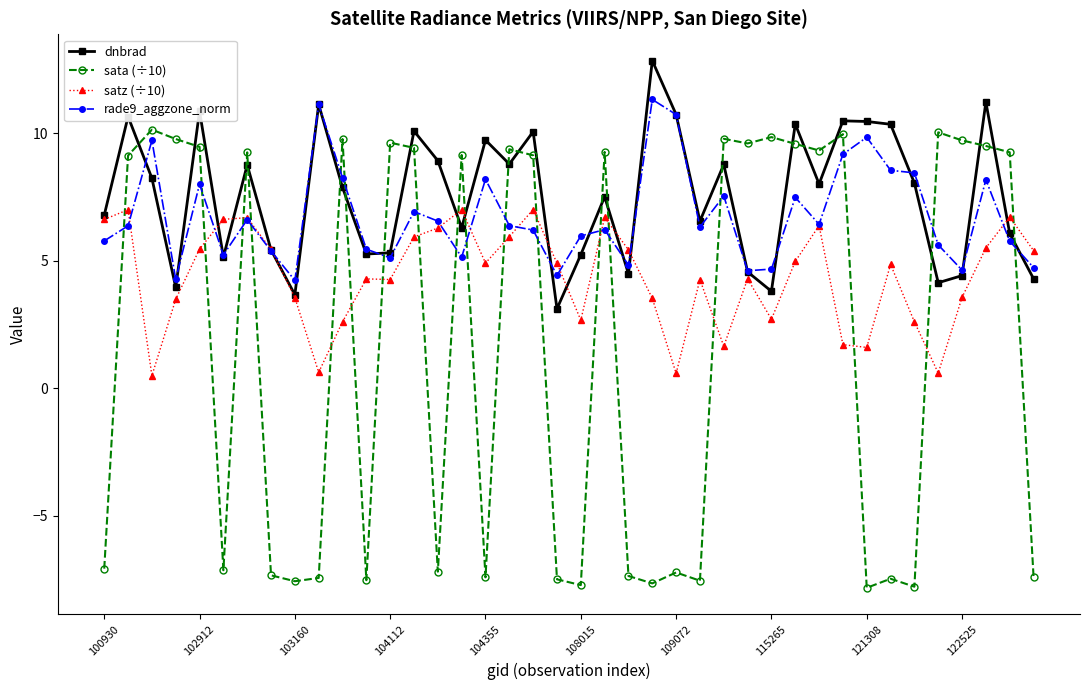

True or false: satz (÷10) has more than 1 interior local peaks.

True